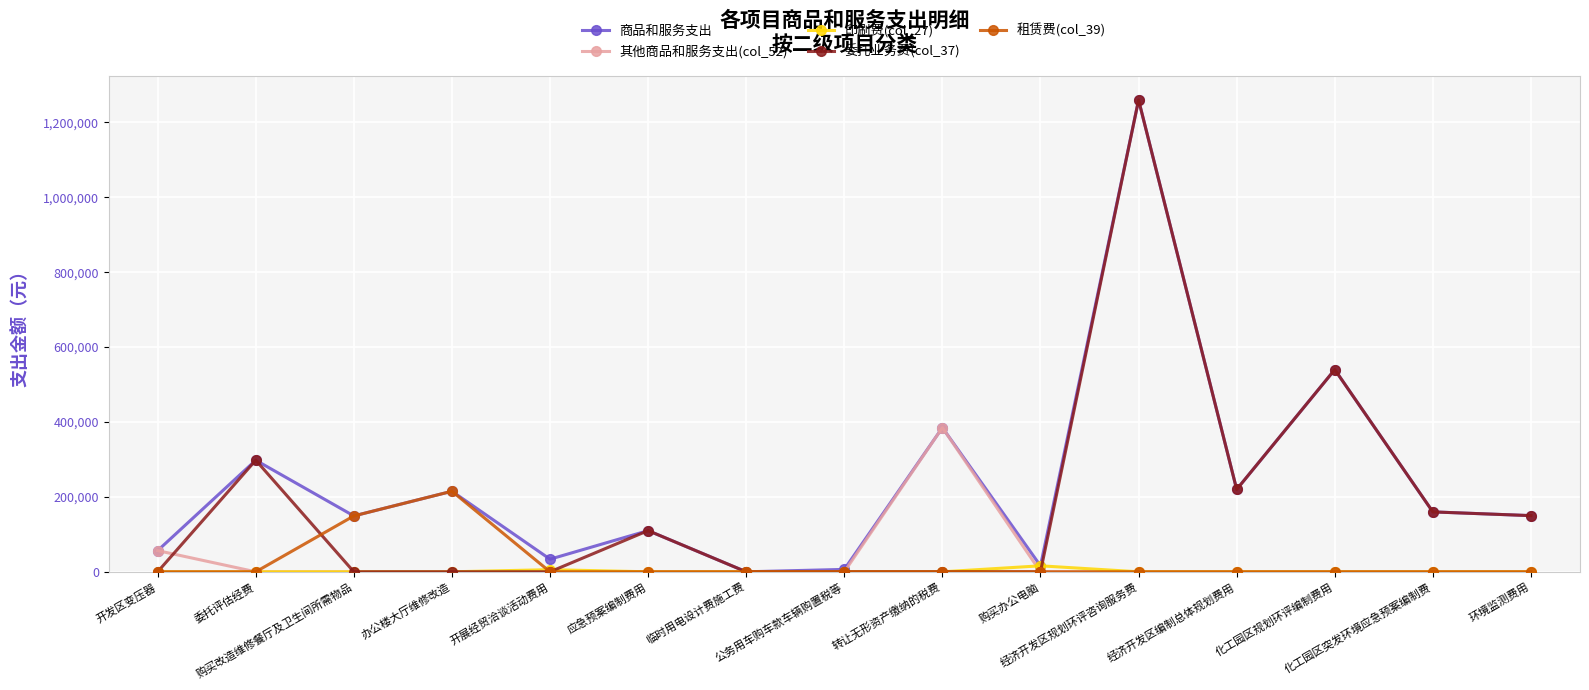

Which series has the largest total across all categories?

商品和服务支出